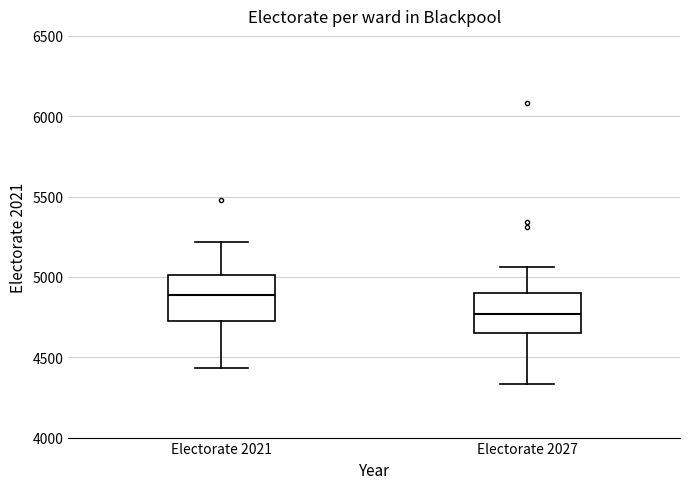

Which box has the highest median line?

Electorate 2021